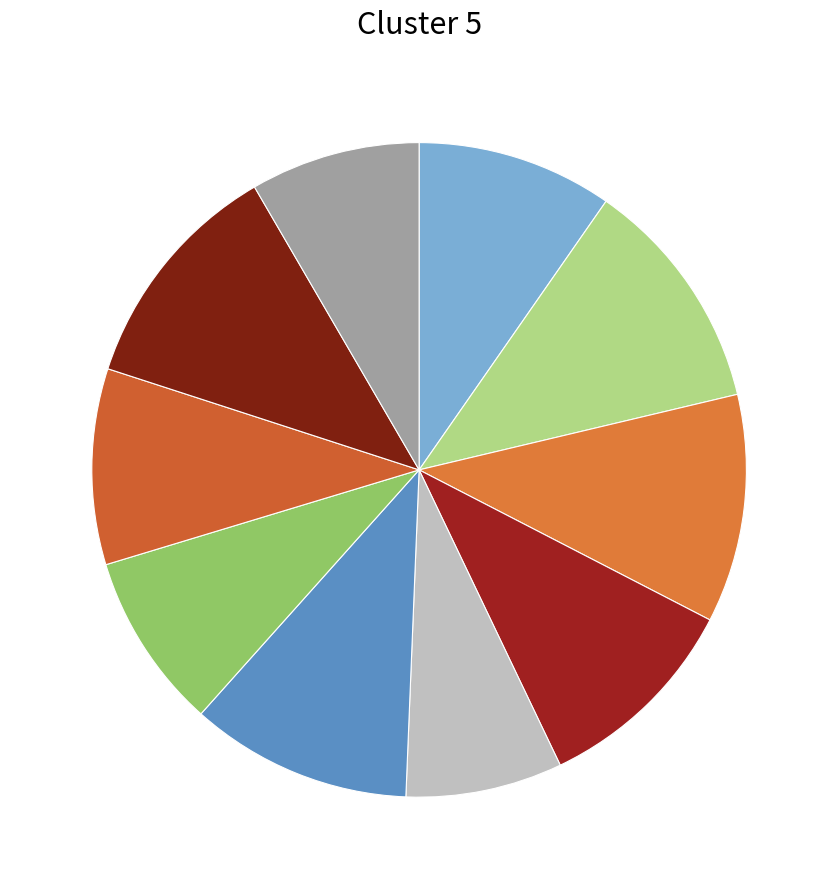

How many segments does this pie chart have?

10